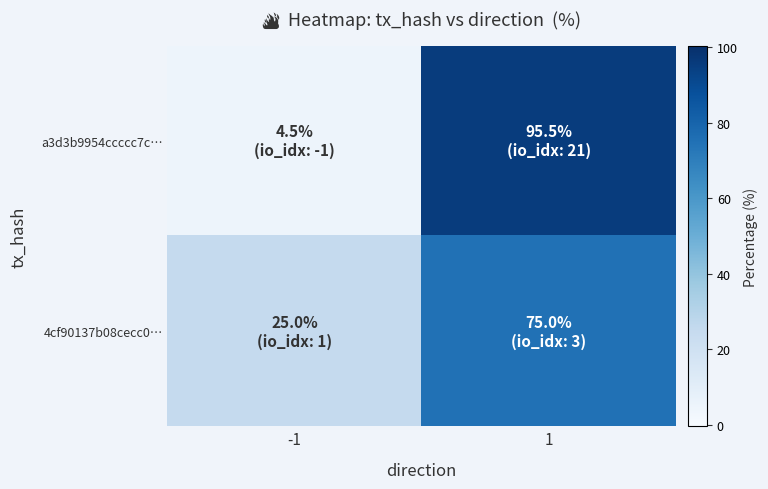

How many categories are shown in the chart?

2